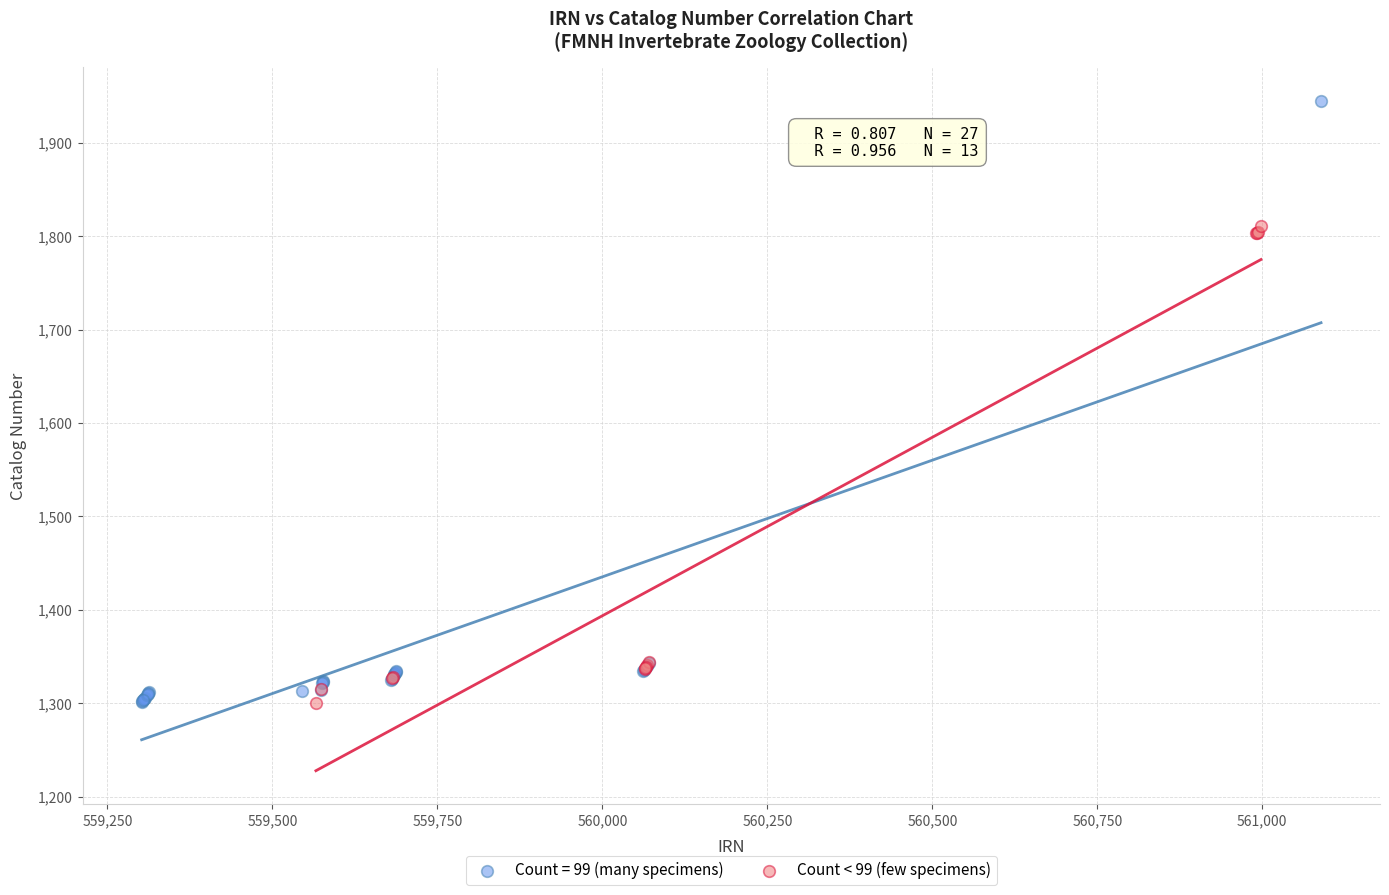

Which series has the largest Y range (max minus min)?

Count = 99 (many specimens)